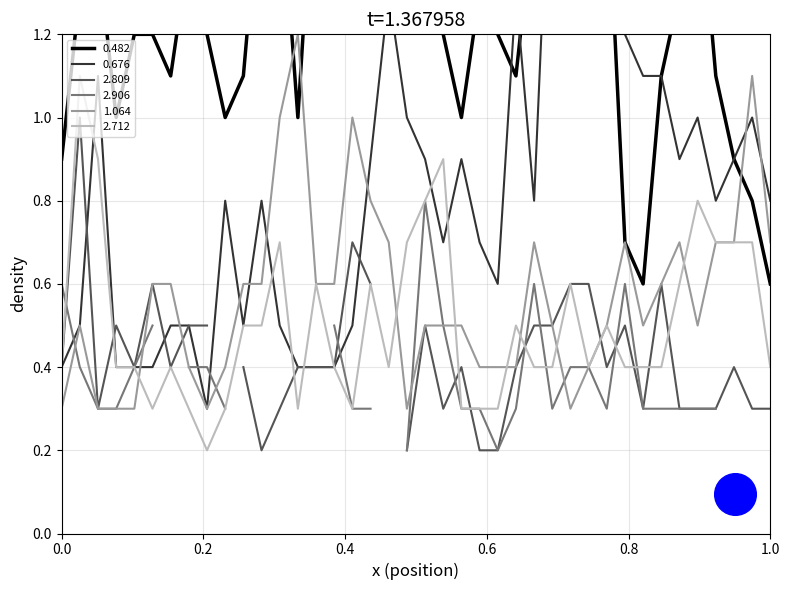

What is the highest value of the 2.712 series?

1.1